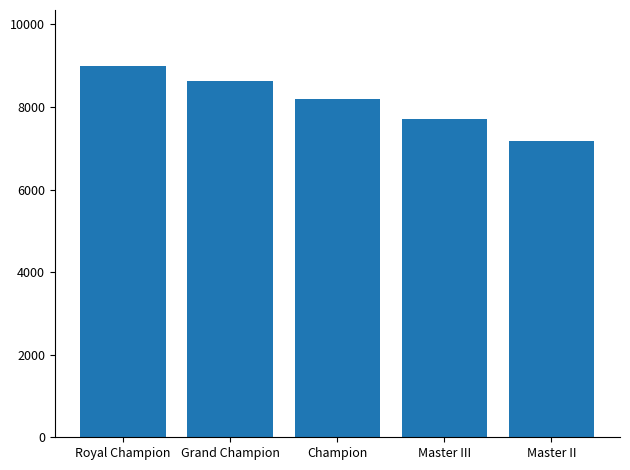

The value at Master III is 7704.2. True or false?

True